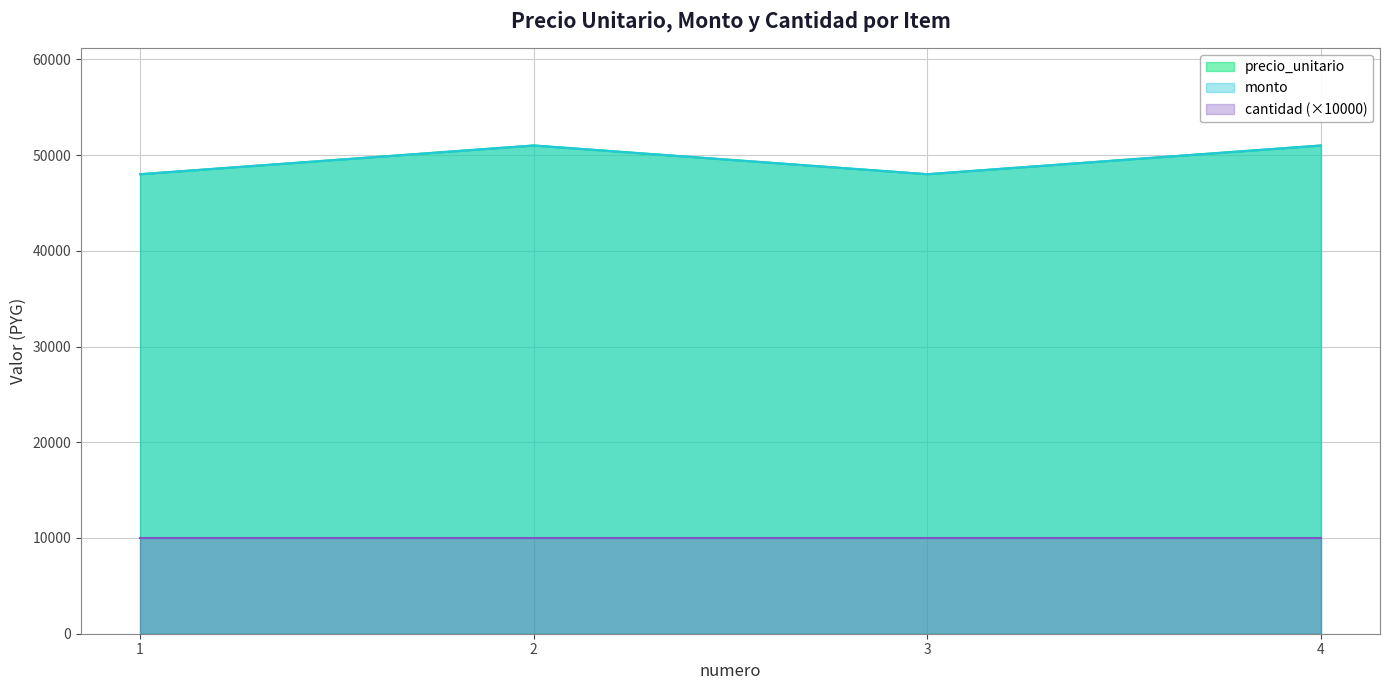

Which series has the largest total across all categories?

precio_unitario